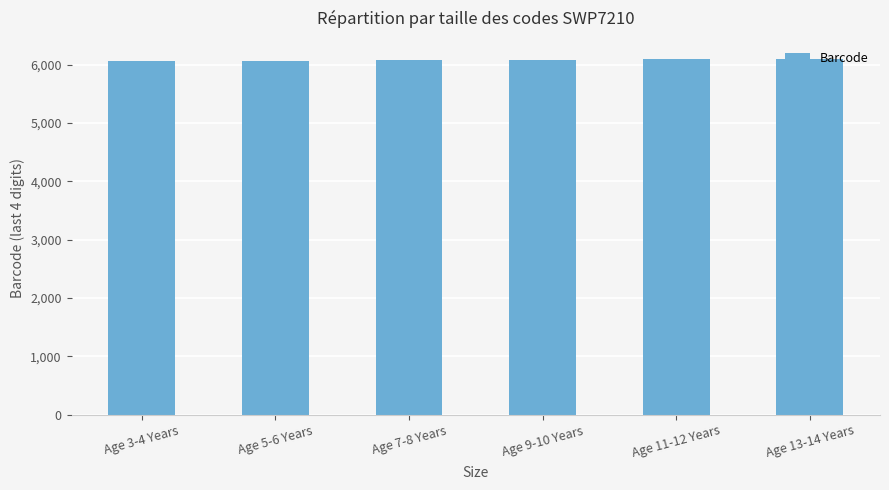

The value at Age 5-6 Years is 2142. True or false?

False